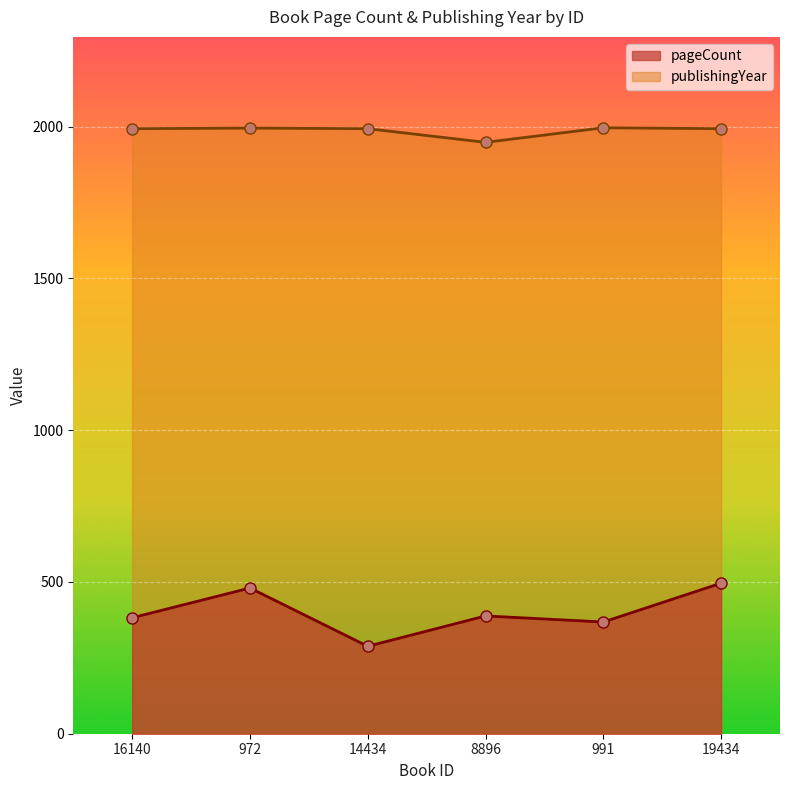

Reading left to right, what are all the values shown in this chart?

pageCount: 16140=382	972=480	14434=288	8896=388	991=368	19434=496
publishingYear: 16140=1993	972=1995	14434=1993	8896=1948	991=1996	19434=1993